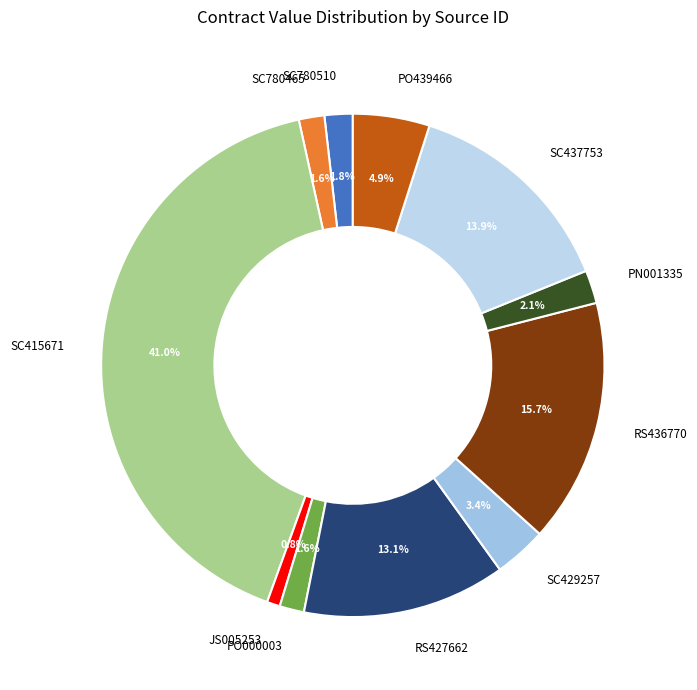

What portion of the pie excludes PO439466?

95.1%